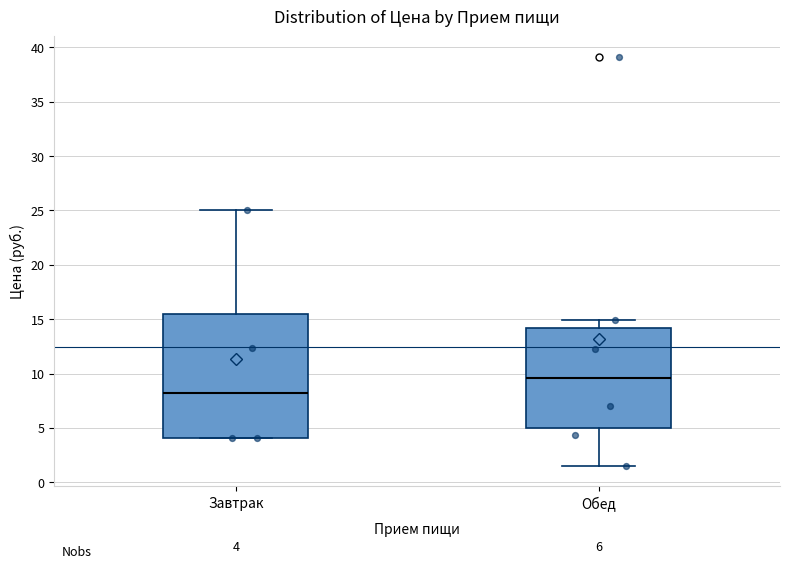

Comparing the boxes themselves (not the whiskers), which one is the tallest?

Завтрак